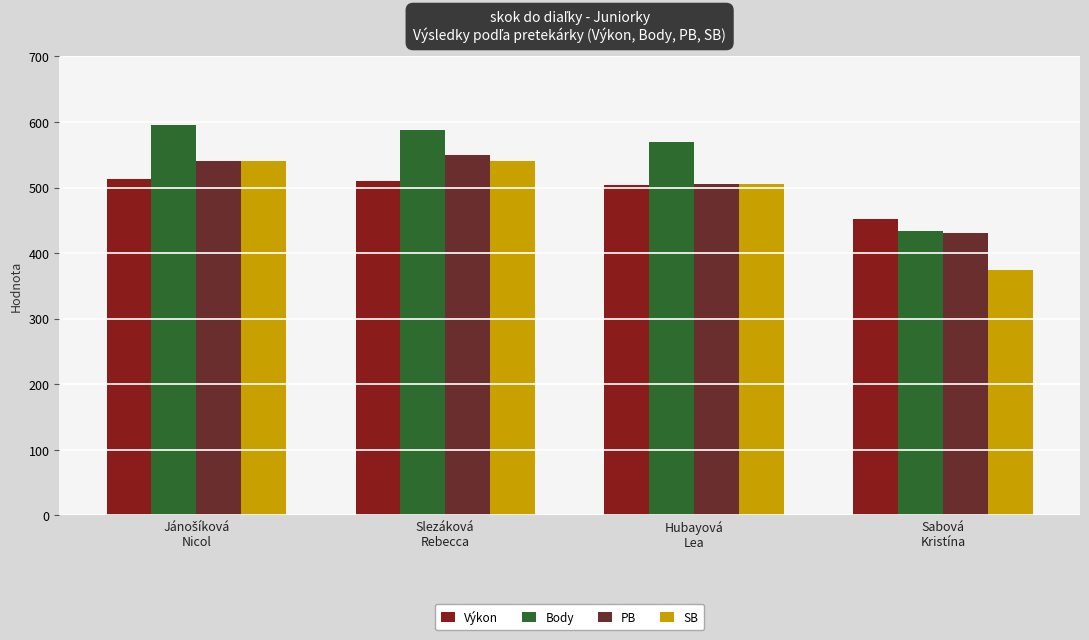

What is the label of the 2nd bar from the right?

Hubayová
Lea